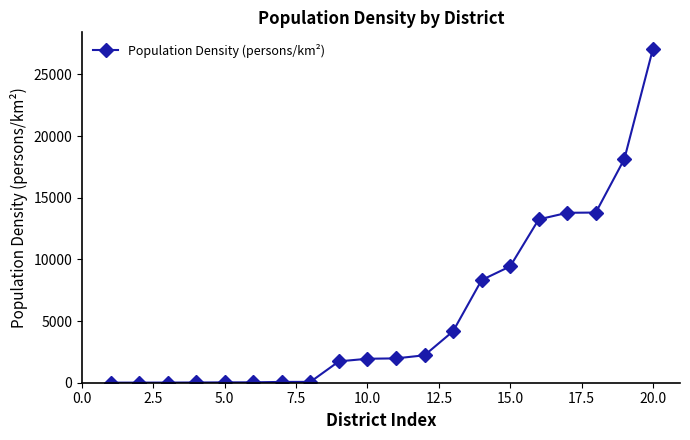

What is the maximum value shown in the chart?

27063.3